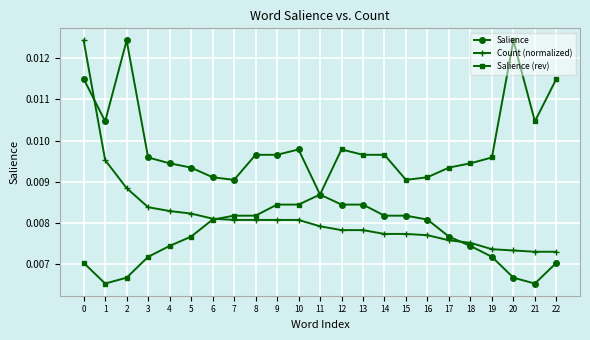

How many Salience (rev) values are between 0 and 1?

23